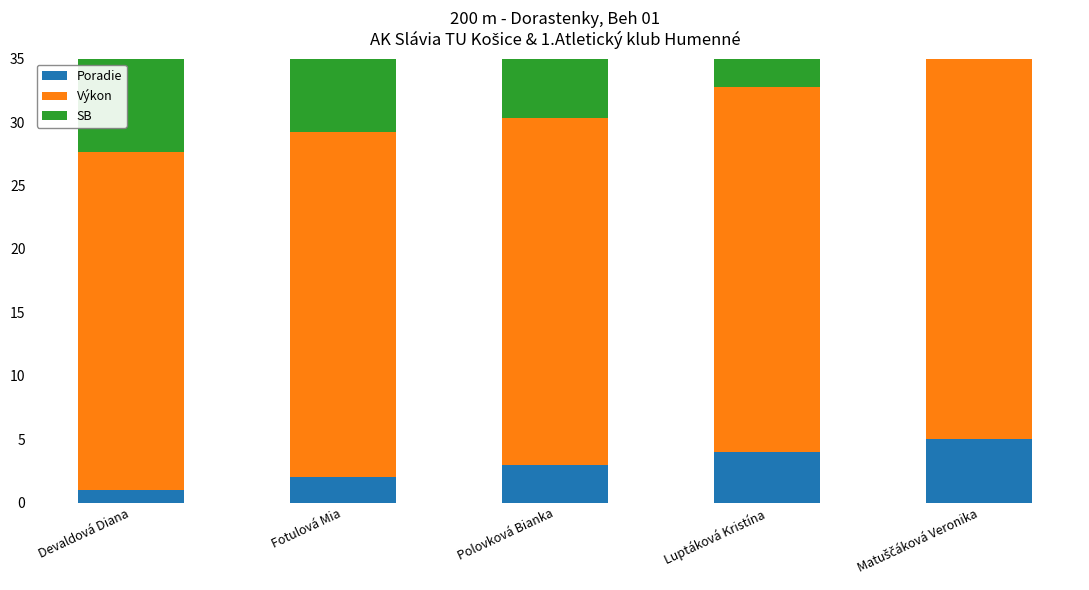

Reading left to right, list all the values displayed in this chart.

Poradie: Devaldová Diana=1.0	Fotulová Mia=2.0	Polovková Bianka=3.0	Luptáková Kristína=4.0	Matuščáková Veronika=5.0
Výkon: Devaldová Diana=26.6	Fotulová Mia=27.2	Polovková Bianka=27.3	Luptáková Kristína=28.7	Matuščáková Veronika=30.1
SB: Devaldová Diana=26.3	Fotulová Mia=27.2	Polovková Bianka=28.2	Luptáková Kristína=28.1	Matuščáková Veronika=29.2